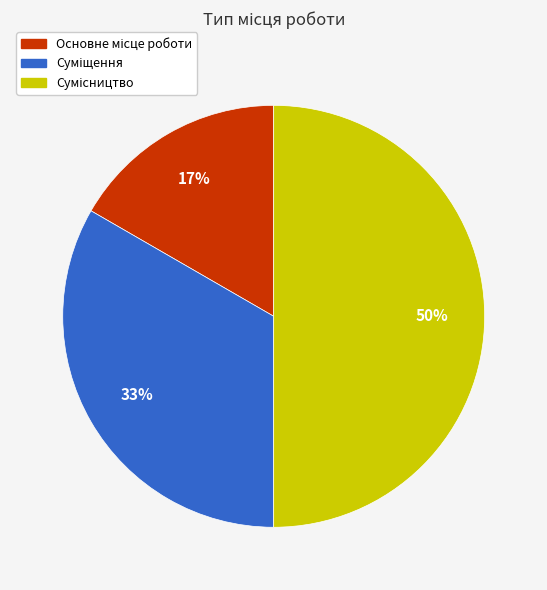

To the nearest percent, what is the average slice percentage?

33%